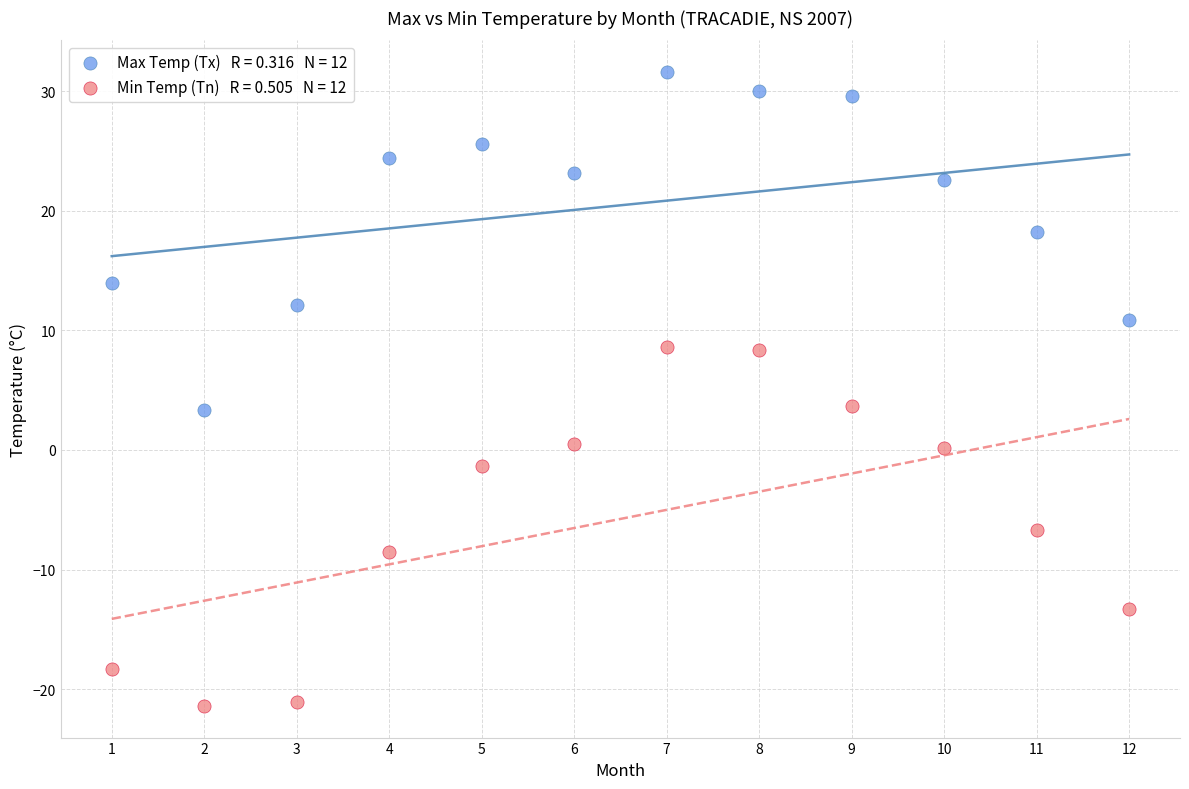

Across all data points, what is the range of X values (max minus min)?

11.0